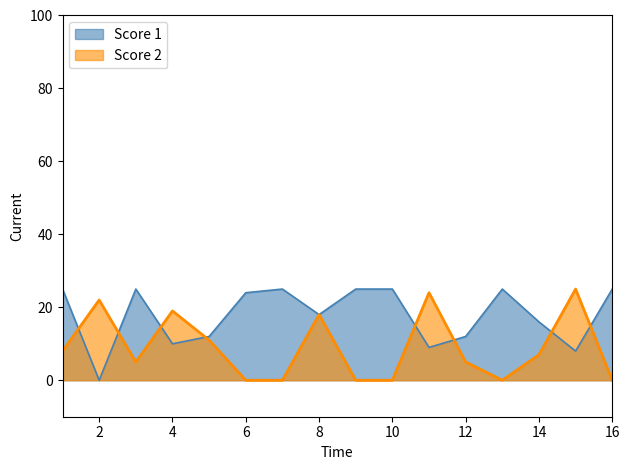

Rank the series at 10 from lowest to highest value.

Score 2, Score 1